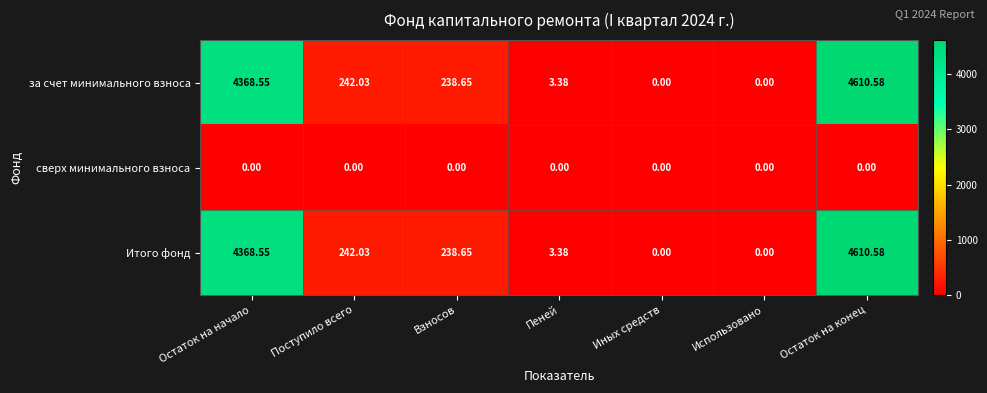

At which label does Итого фонд reach its peak?

Остаток на конец